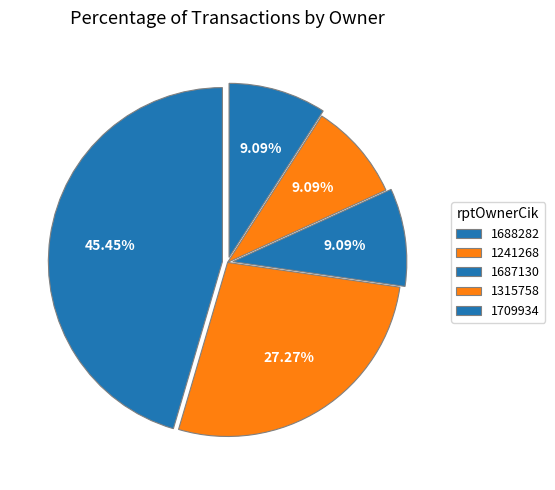

How many slices are in this pie chart?

5